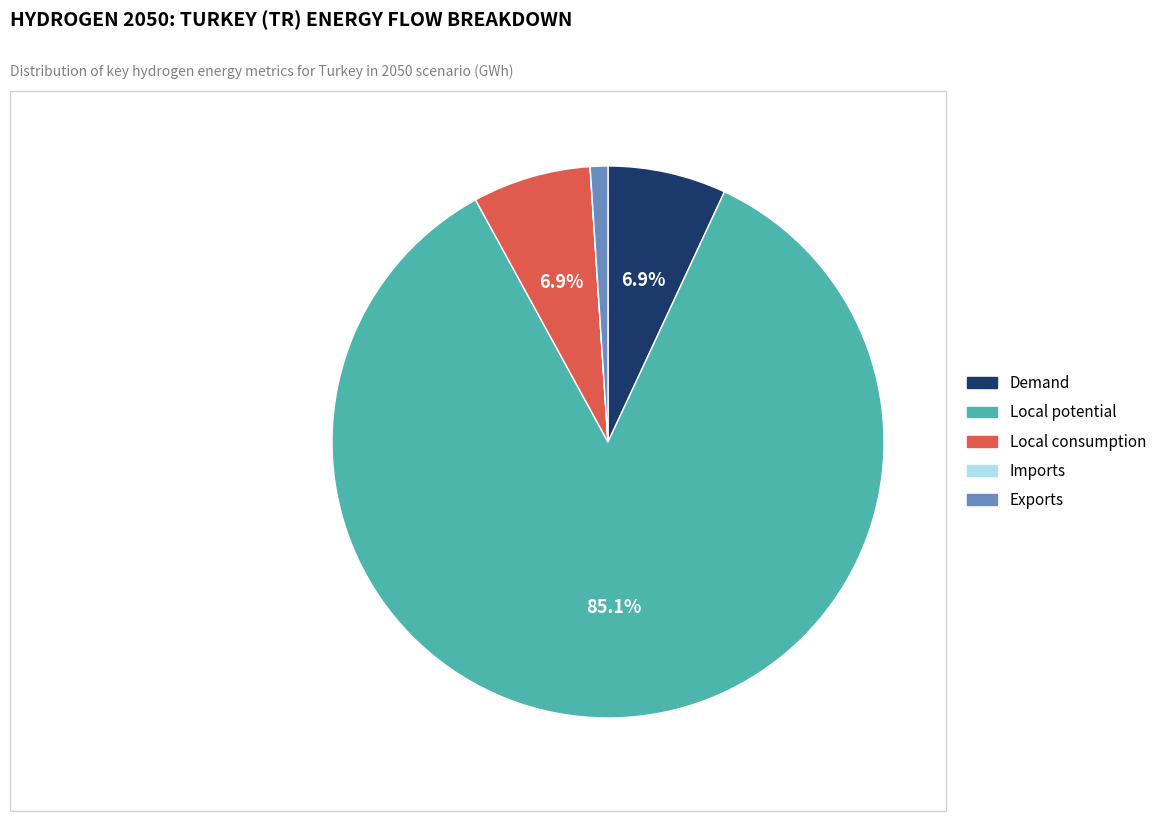

Which slice is the largest?

Local potential